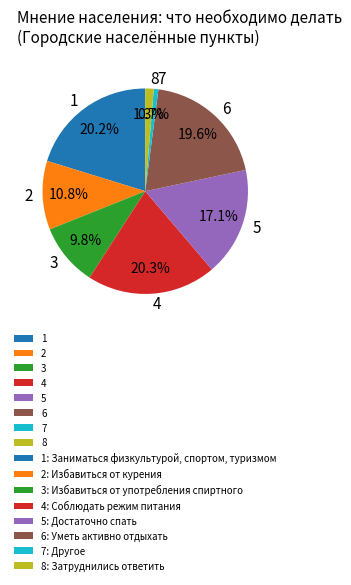

Is 4 the majority of the pie?

No